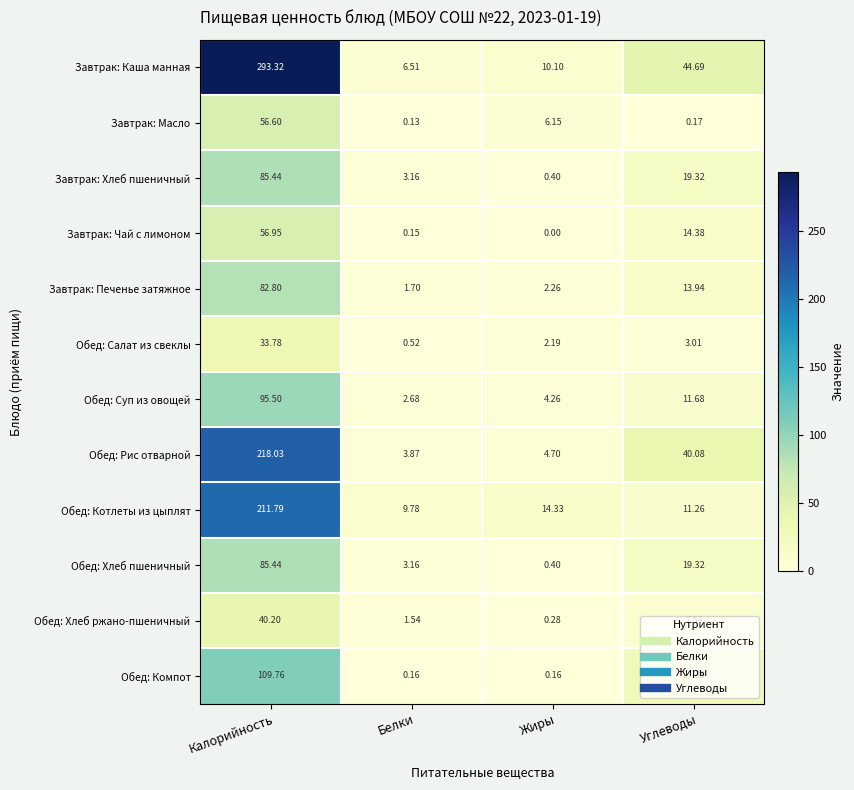

Rank the categories by Обед: Хлеб ржано-пшеничный value from lowest to highest.

Жиры, Белки, Углеводы, Калорийность